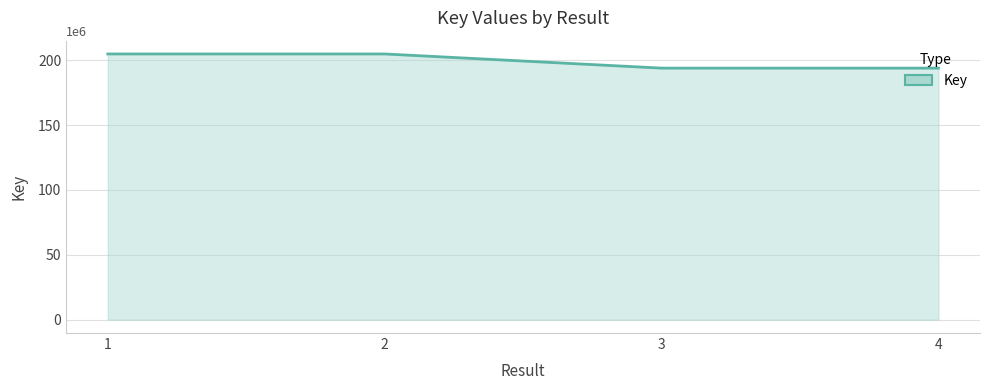

Count the number of data series in this chart.

1